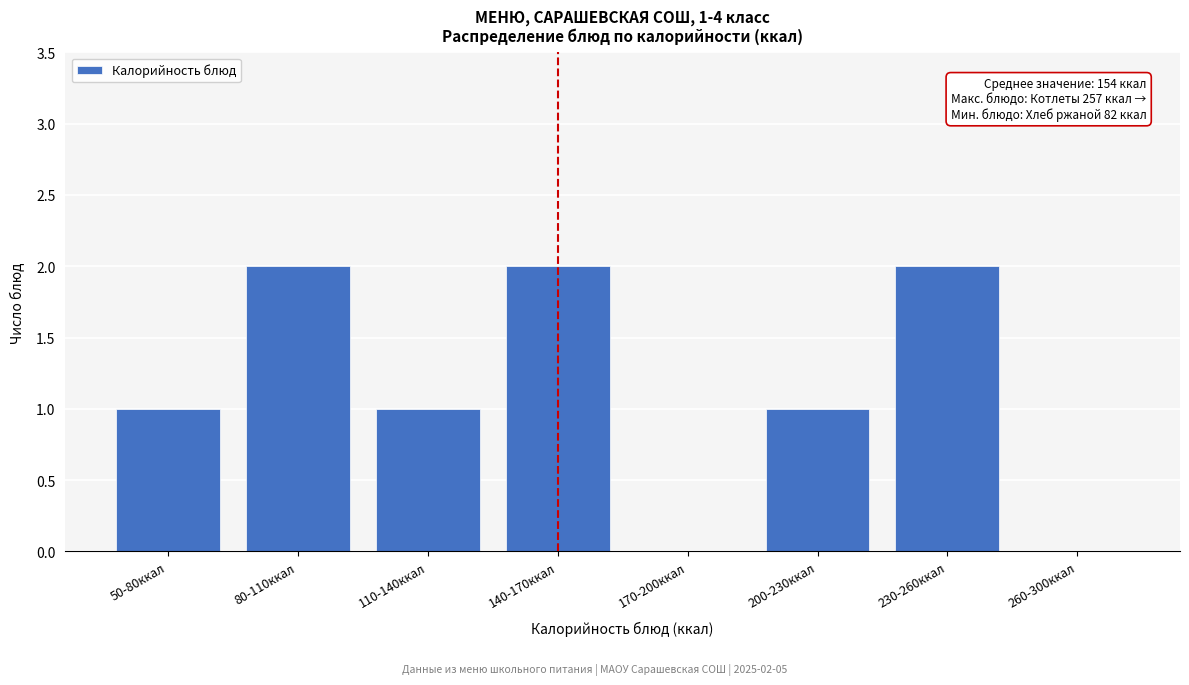

Reading left to right, list all the values displayed in this chart.

50-80ккал=1	80-110ккал=2	110-140ккал=1	140-170ккал=2	170-200ккал=0	200-230ккал=1	230-260ккал=2	260-300ккал=0